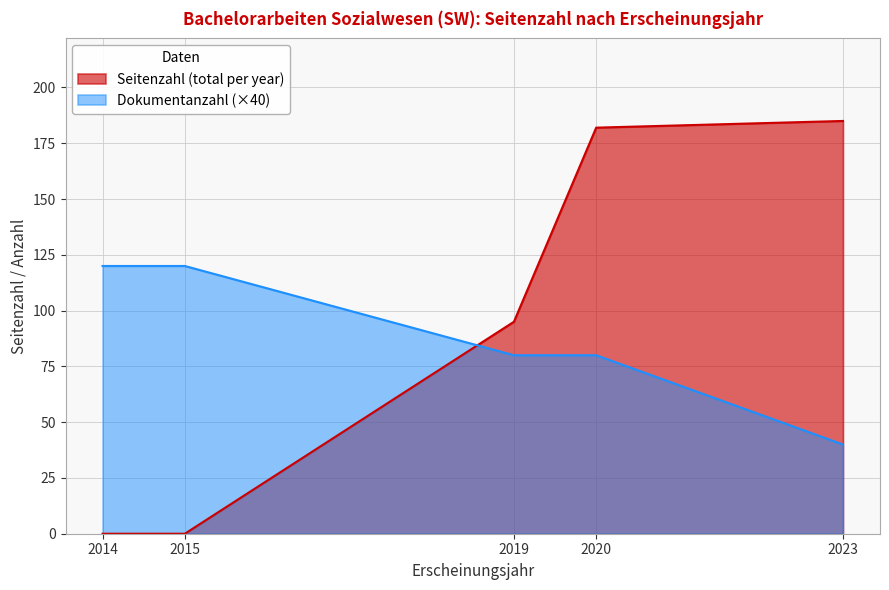

What is the maximum value shown in the chart?

185